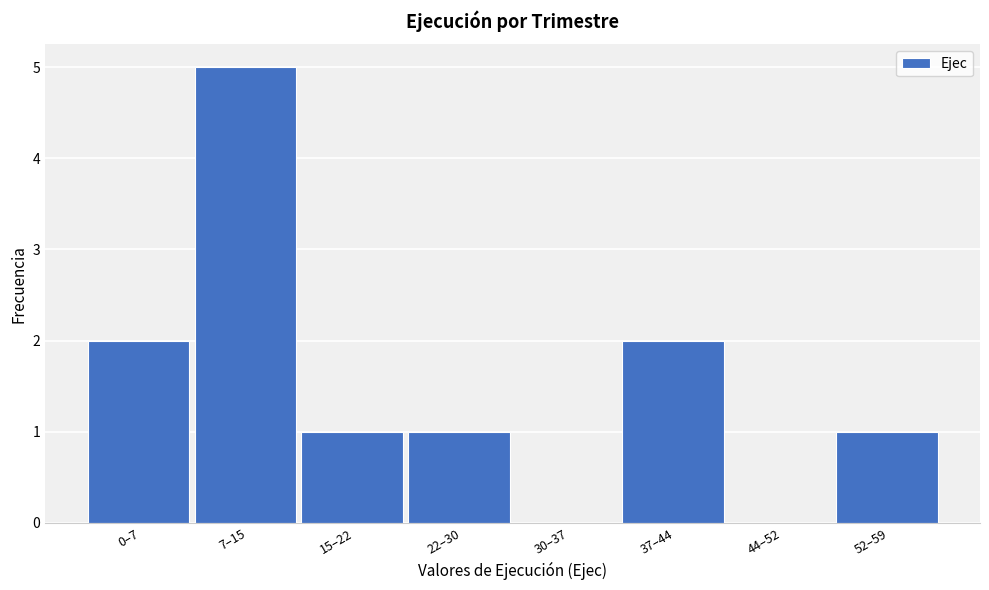

Reading right to left, list all the values displayed in this chart.

52–59=1	44–52=0	37–44=2	30–37=0	22–30=1	15–22=1	7–15=5	0–7=2